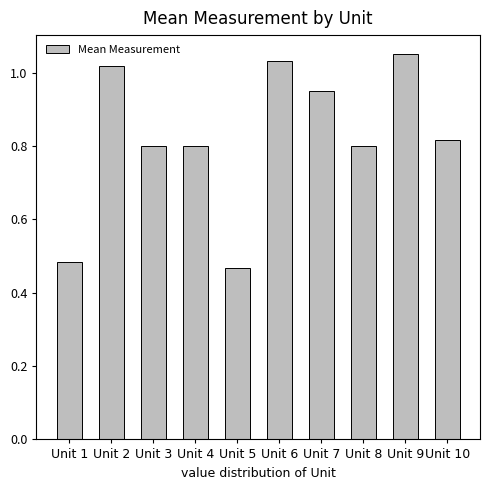

Is it true that the value at Unit 9 is 0.6?

False